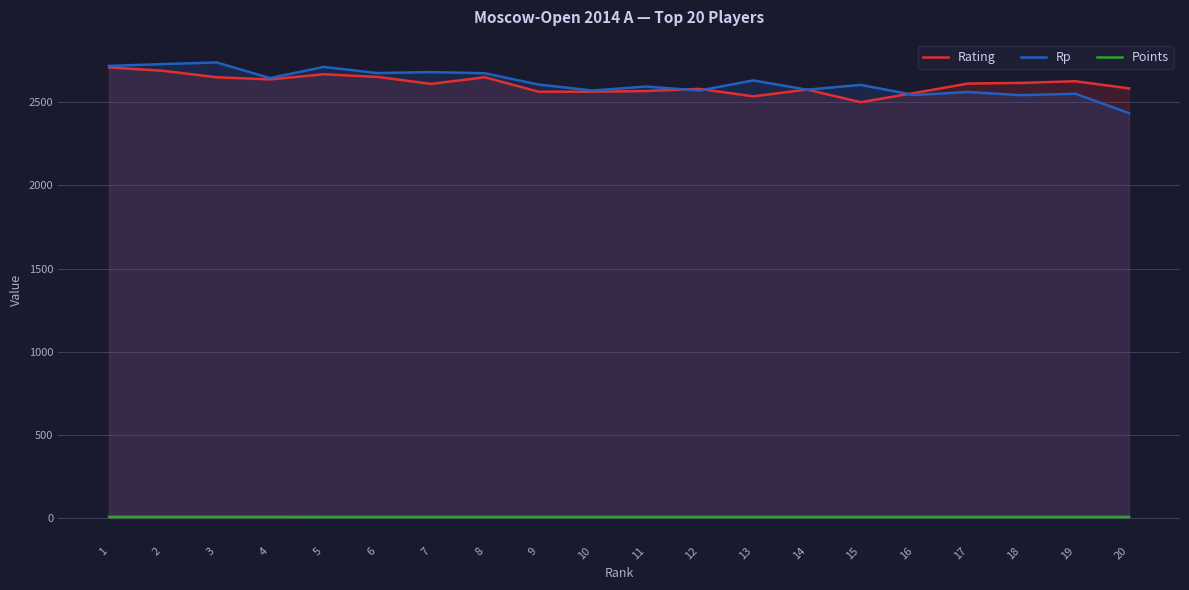

Where do Rp and Rating first cross each other?

11 and 12